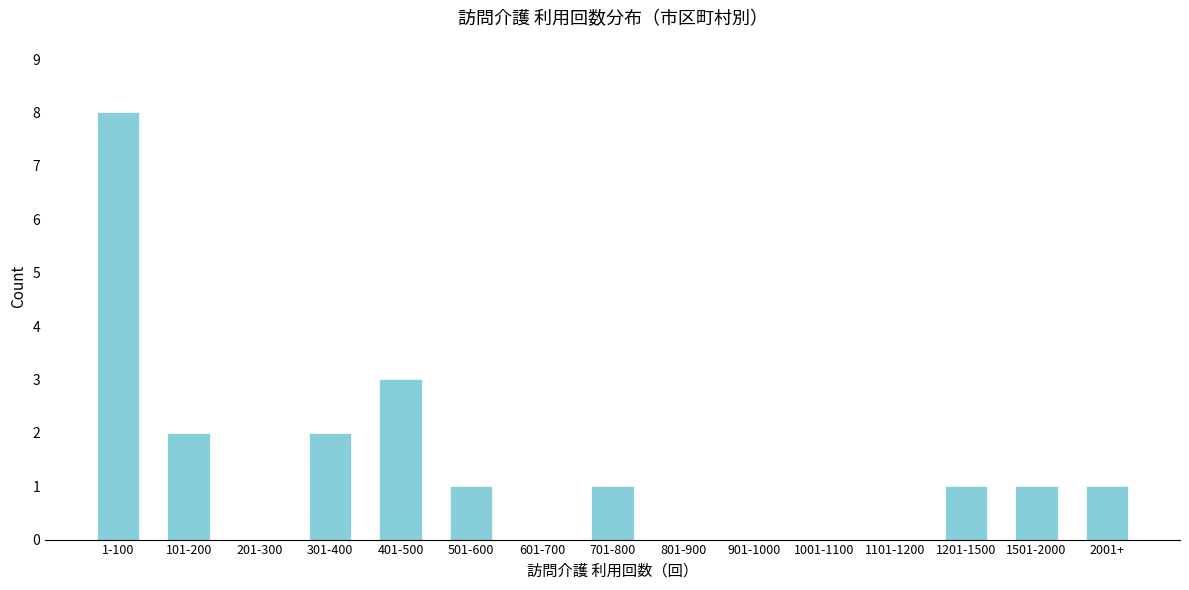

Reading right to left, extract all data points from this chart.

2001+=1	1501-2000=1	1201-1500=1	1101-1200=0	1001-1100=0	901-1000=0	801-900=0	701-800=1	601-700=0	501-600=1	401-500=3	301-400=2	201-300=0	101-200=2	1-100=8